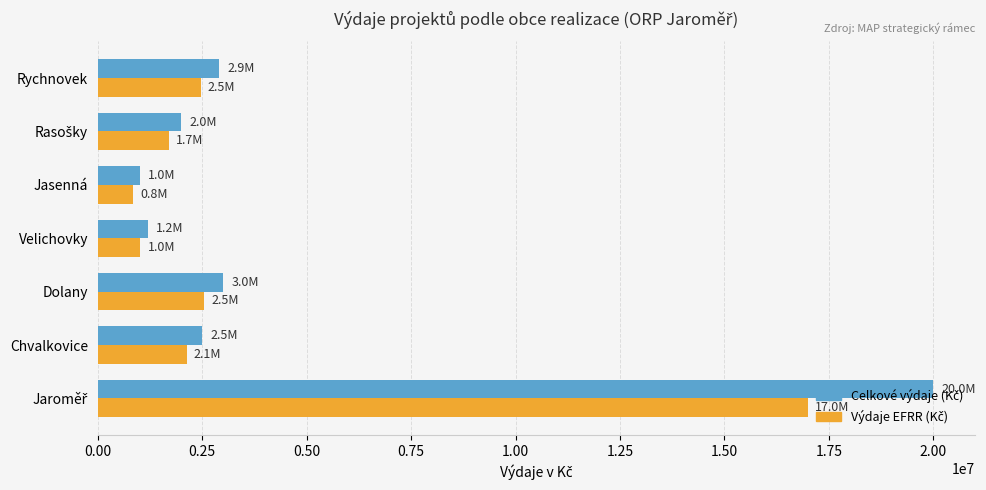

What is the total value across all series at Velichovky?

2220000